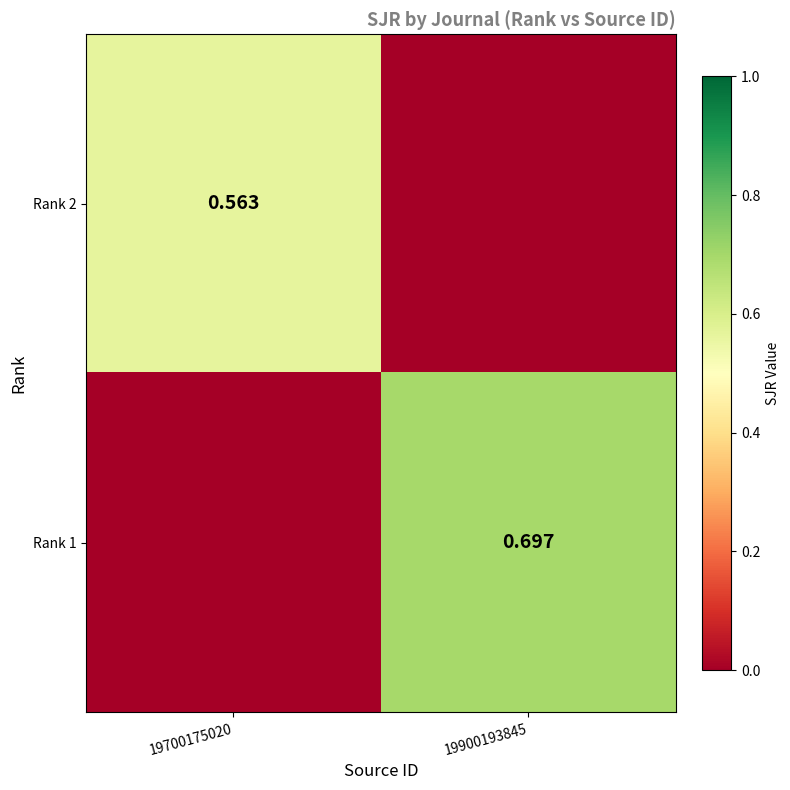

Is the value of Rank 2 at 19700175020 greater than the value of Rank 1 at 19900193845?

No